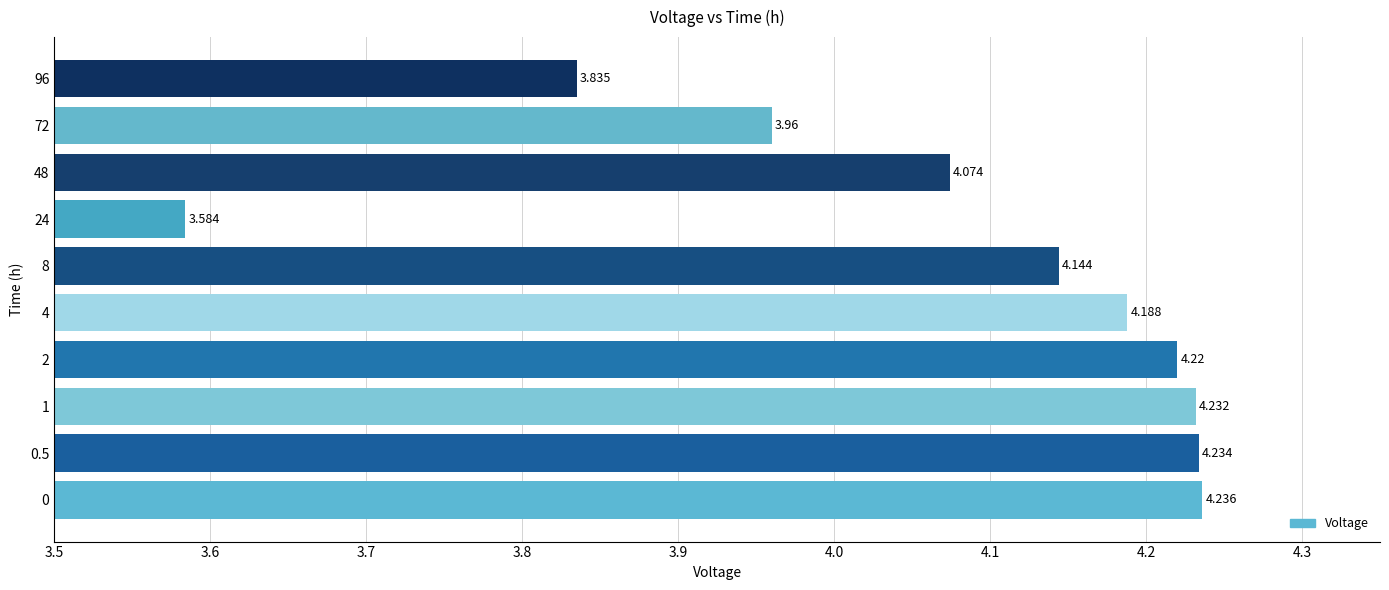

How many bars are there in total?

10